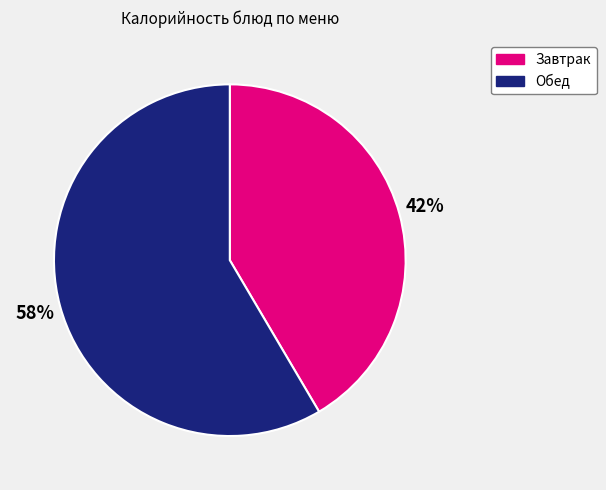

To the nearest percent, what is the average slice percentage?

50%